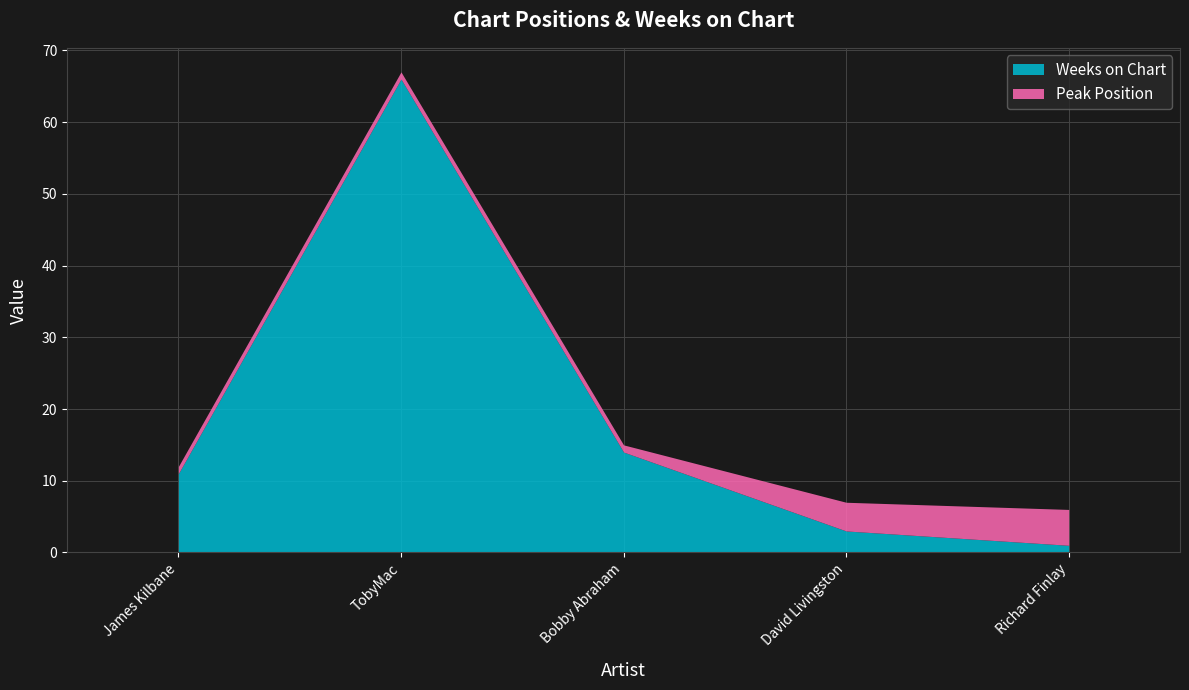

Count the Peak Position values in the range 1 to 4.

4